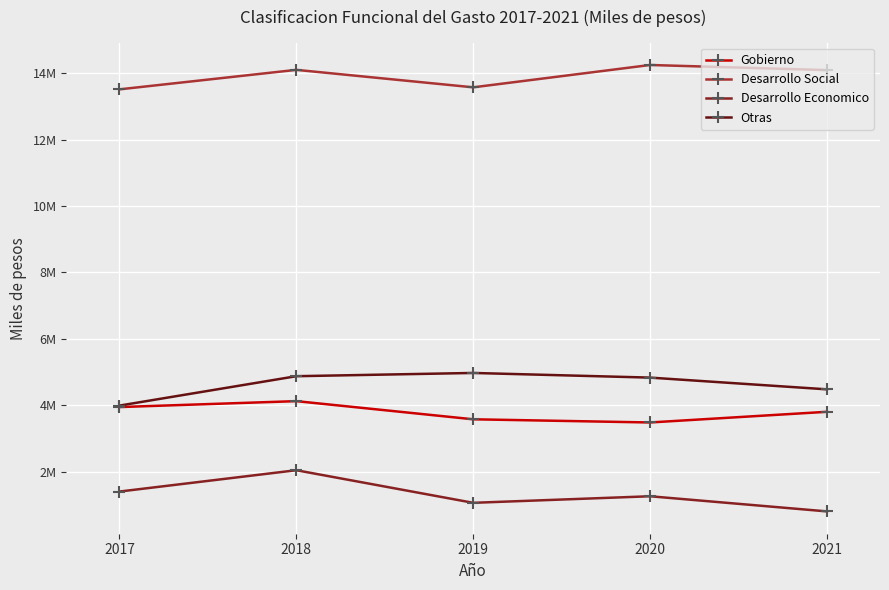

List the labels in order of Desarrollo Social value, largest first.

2020, 2018, 2021, 2019, 2017